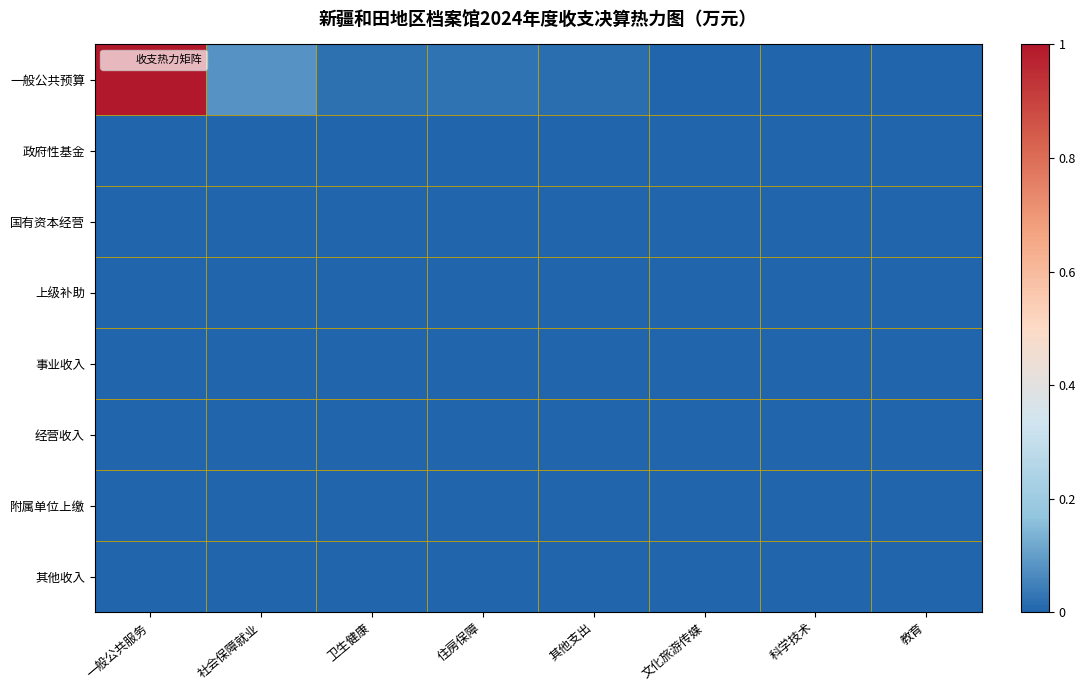

Which has a higher value, 卫生健康 or 社会保障就业?

社会保障就业